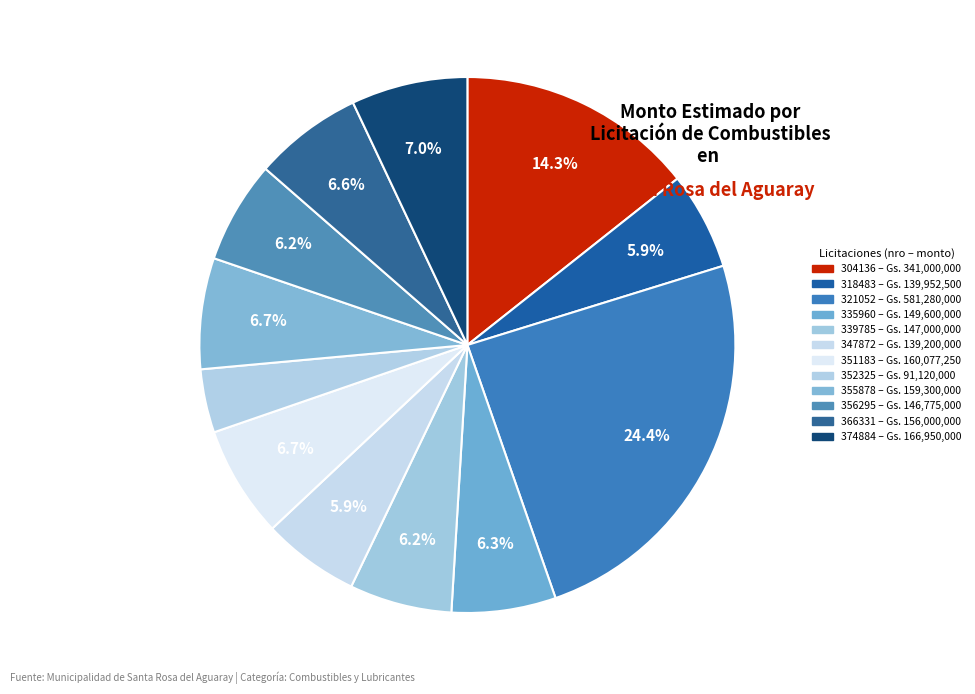

To the nearest percent, what is the average slice percentage?

8%